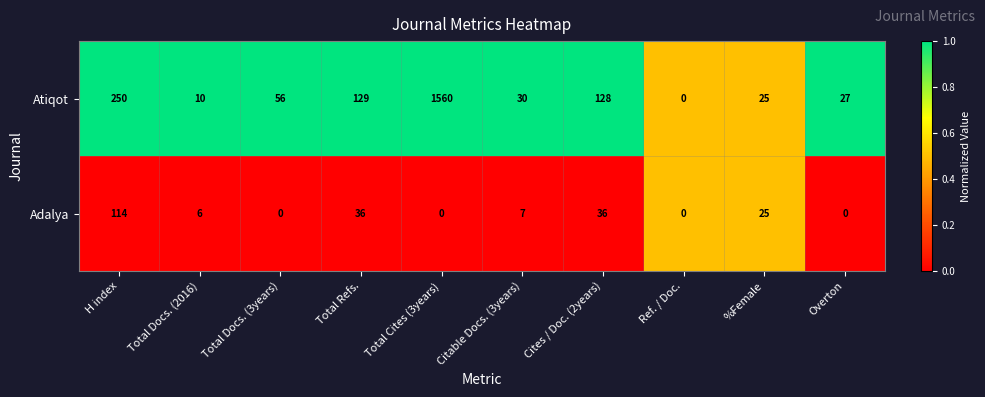

The Adalya series shows -74 at Overton. True or false?

False